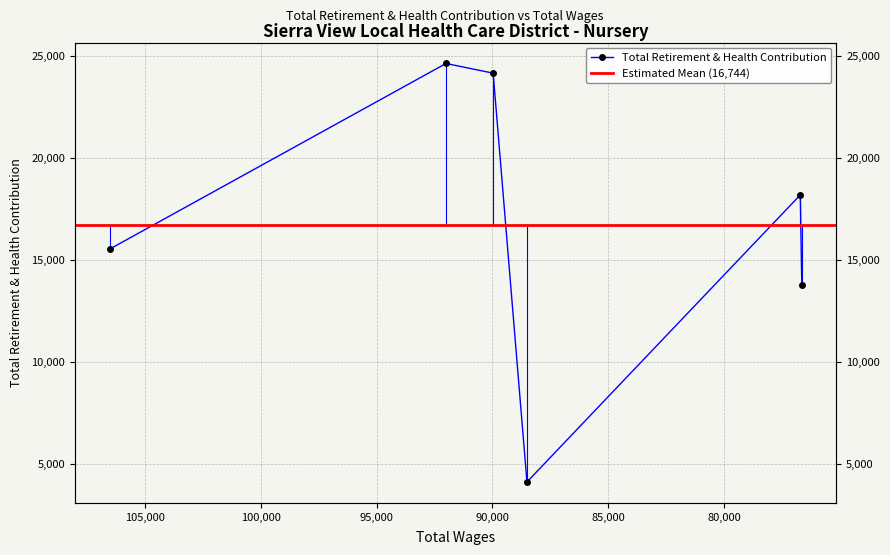

Is this an area chart (filled region under the line)?

No